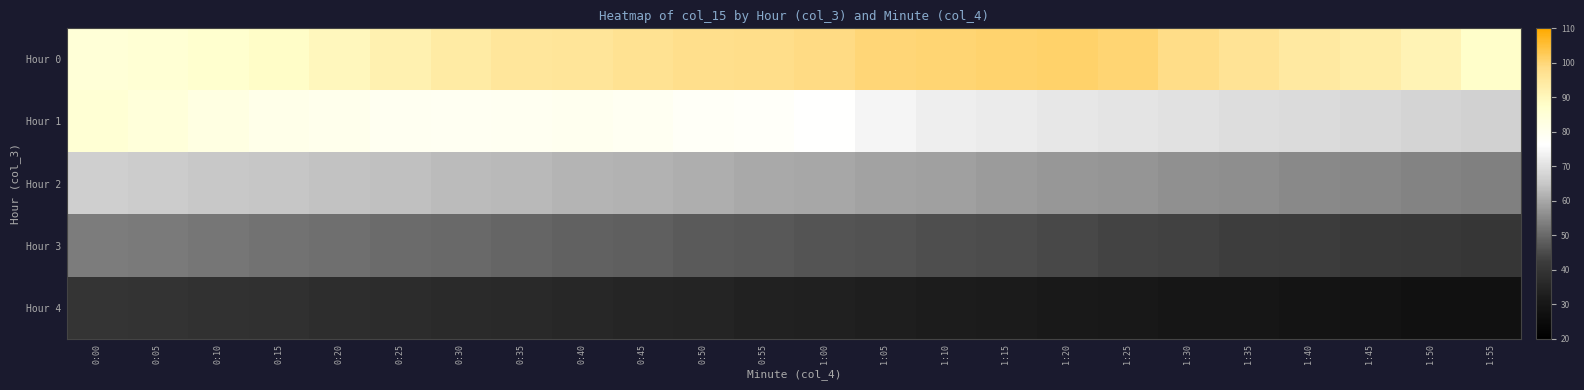

True or false: Hour 1 has a value of 122.4 at 1:30.

False